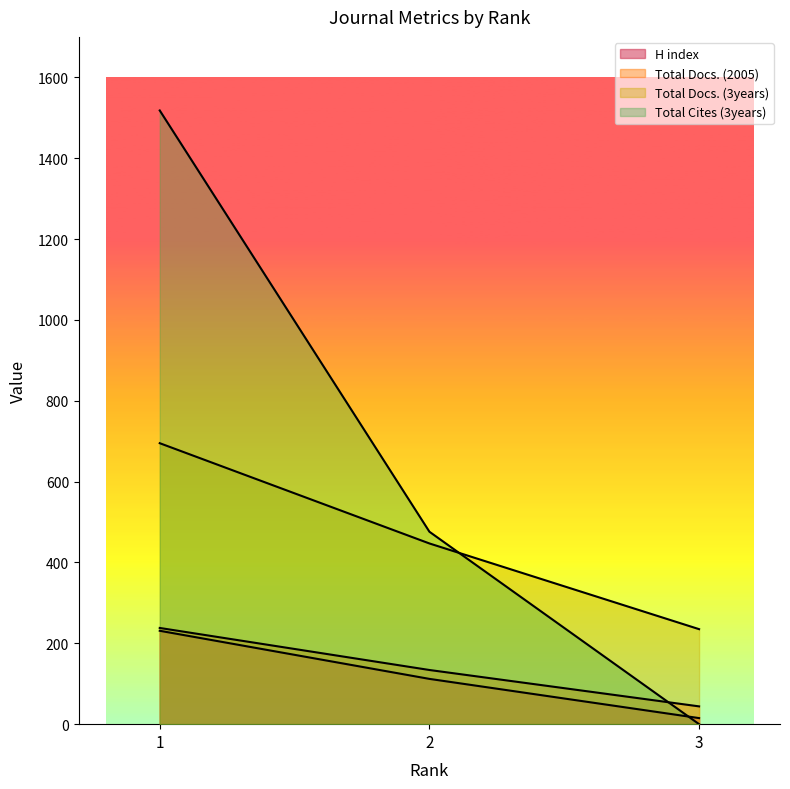

What is the total value across all series at 2?

1169